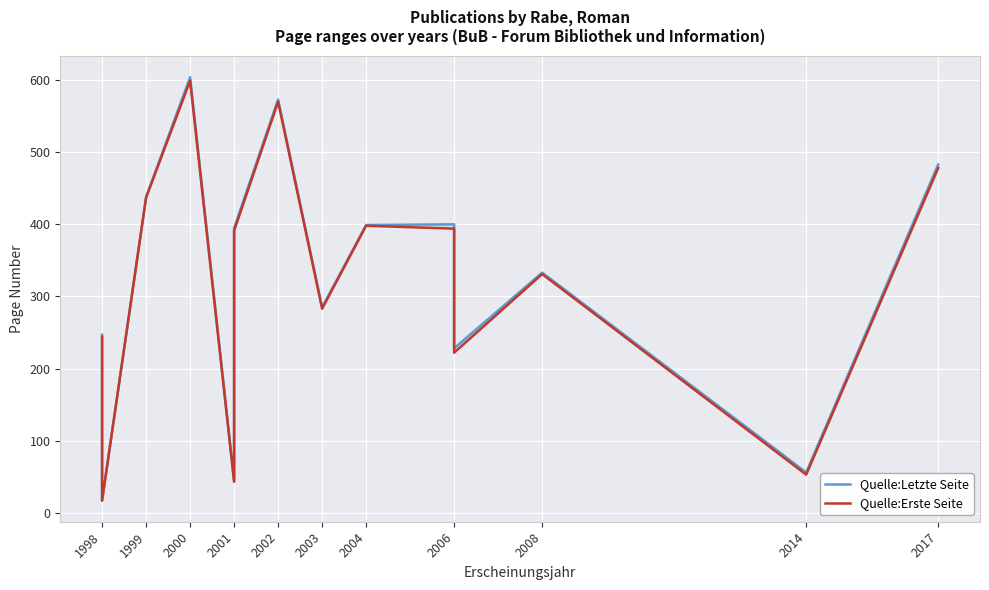

What is the spread (max minus min) of values at 2001?

2